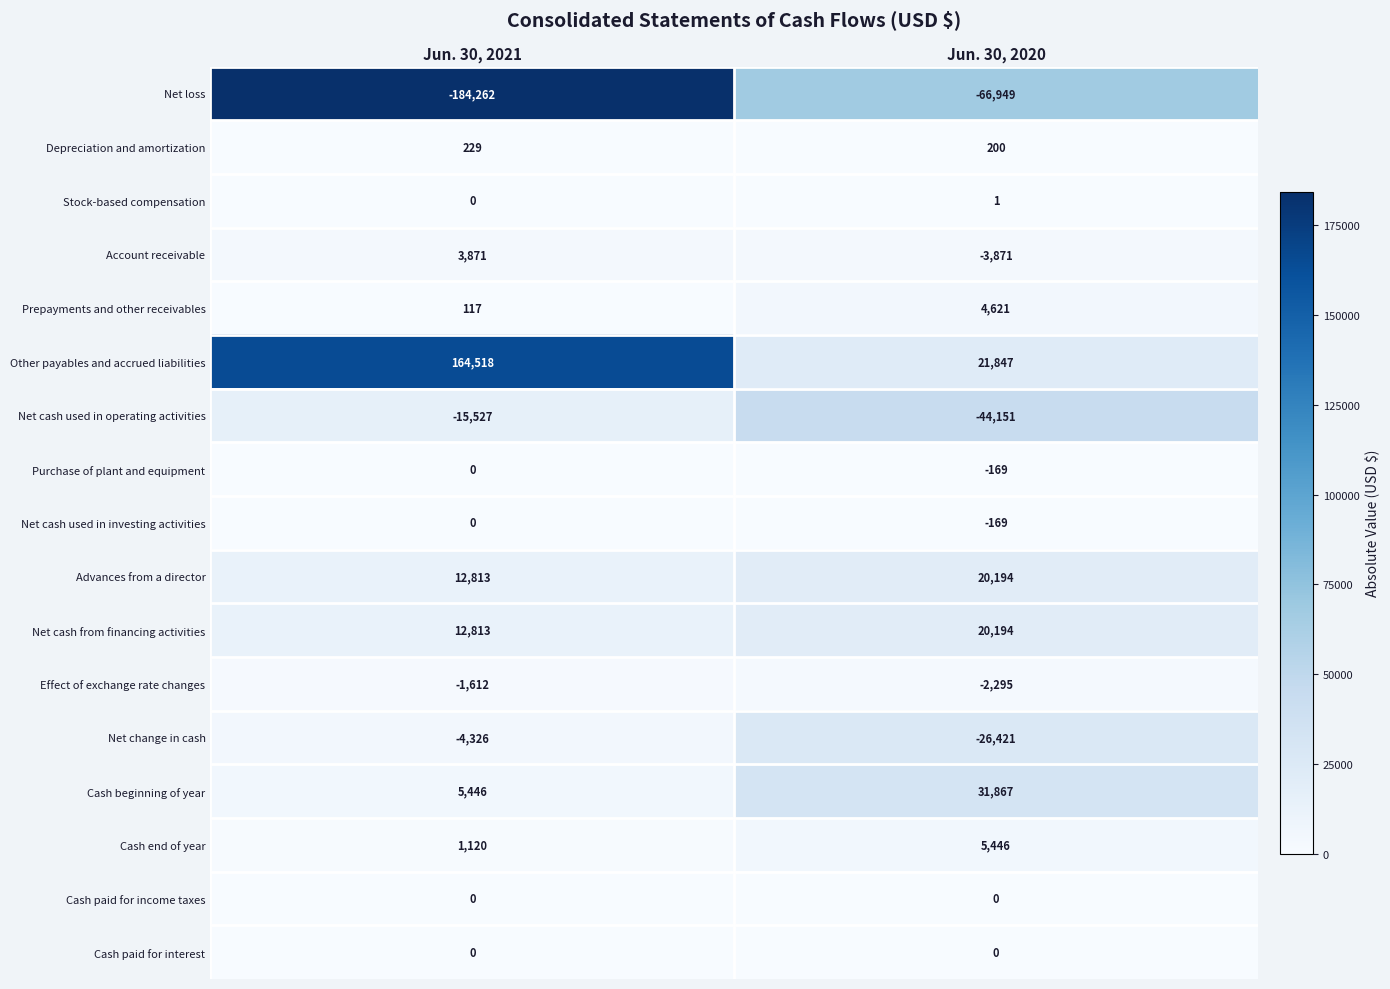

The value of Cash end of year at Jun. 30, 2020 is 5446. True or false?

True